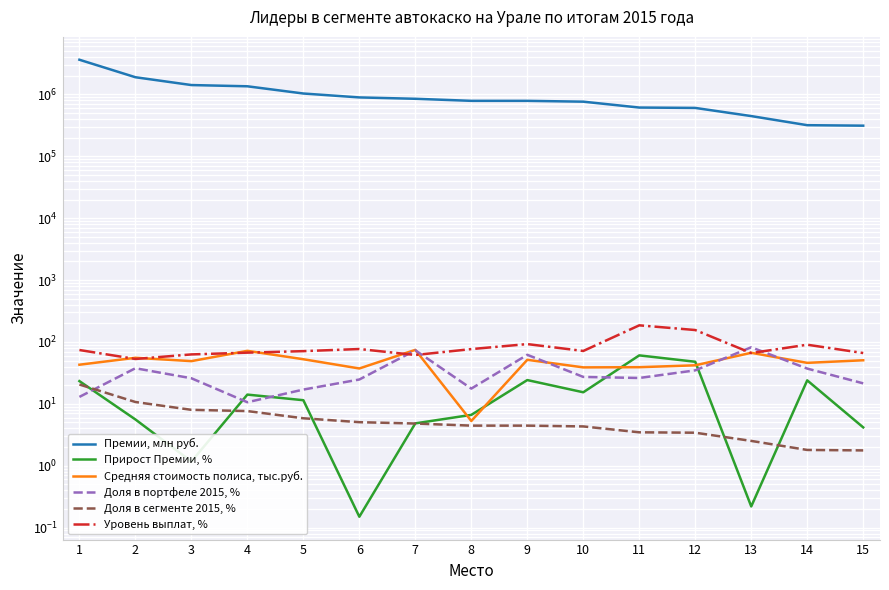

At which category does Уровень выплат, % reach its first local peak?

6